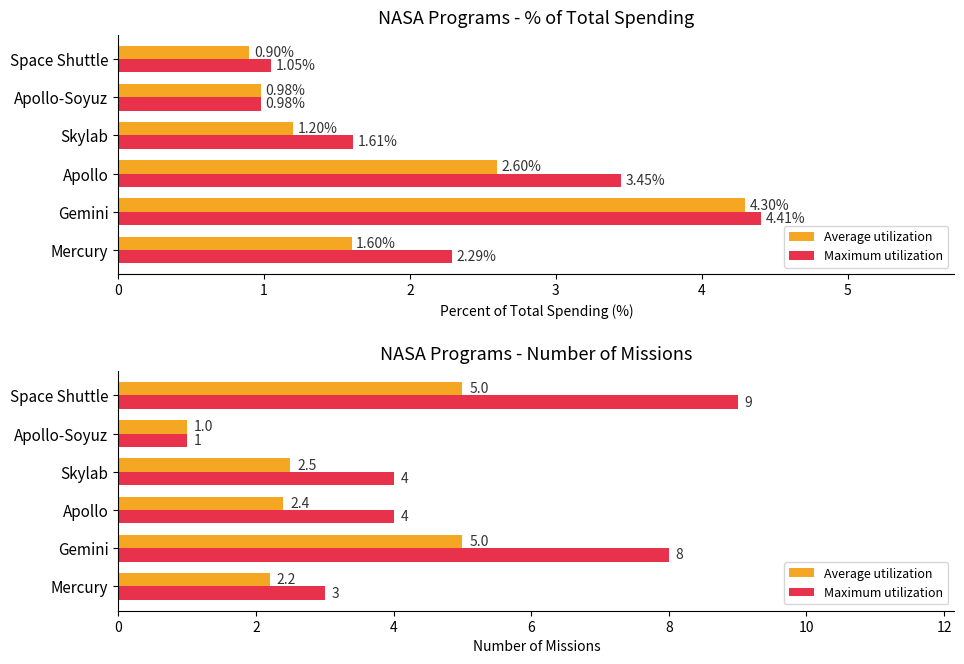

Are the bars horizontal?

Yes